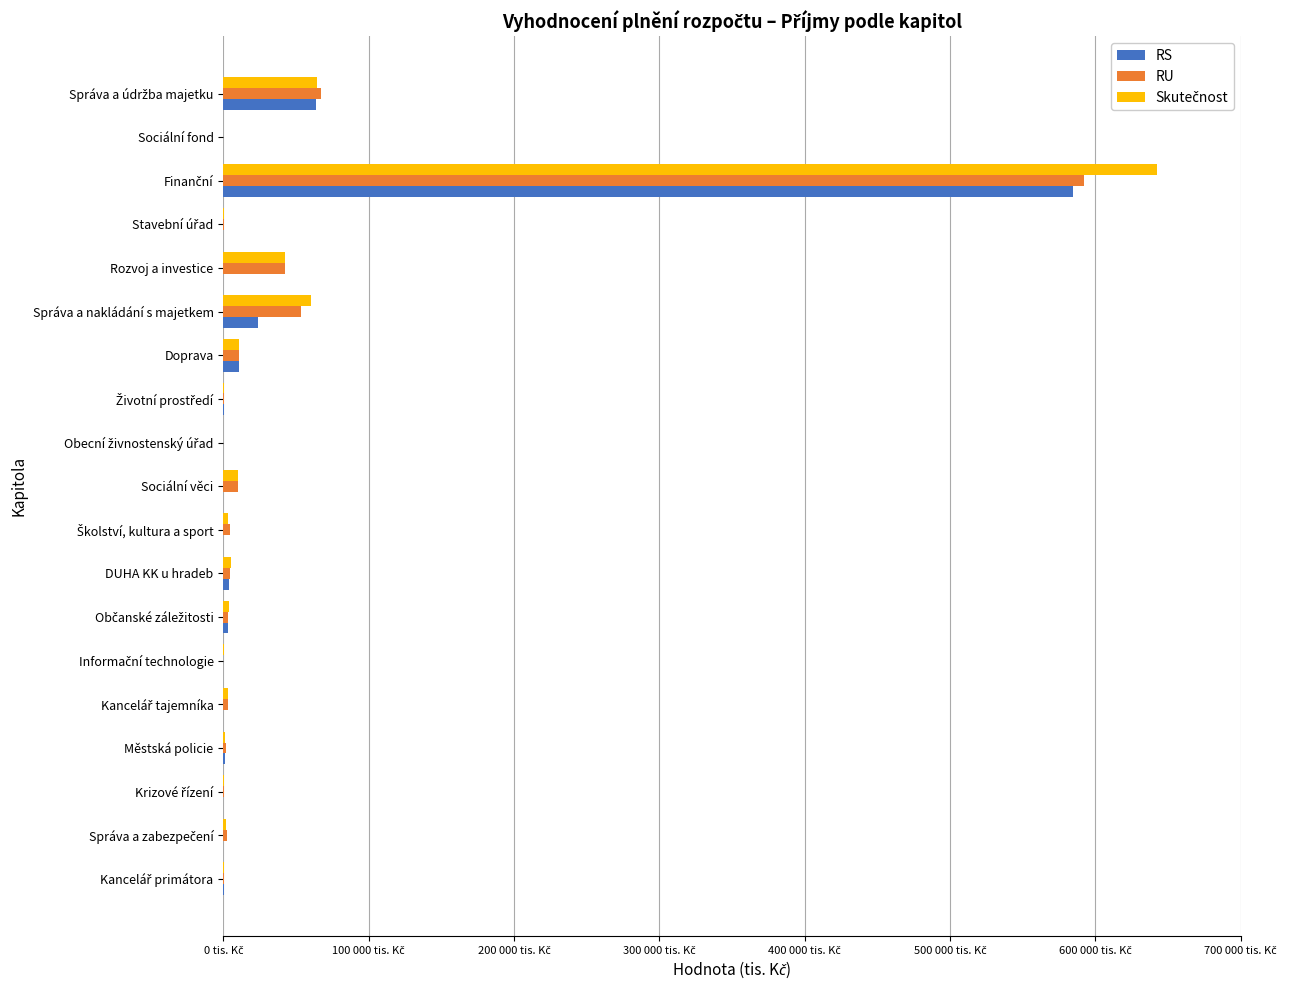

List the series in order of their overall mean, lowest first.

RS, RU, Skutečnost